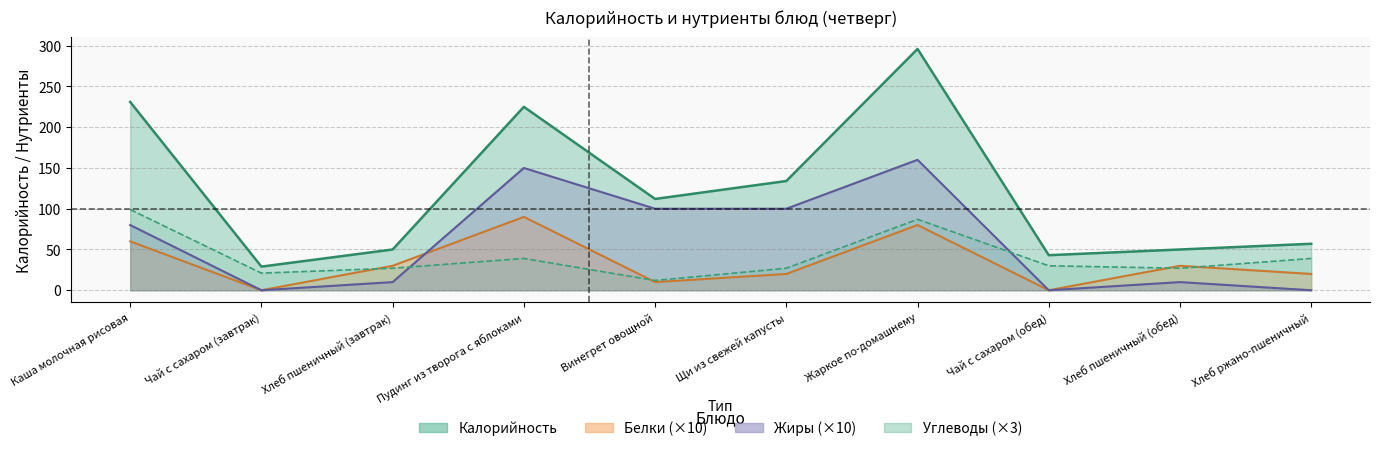

Which series has the largest total across all categories?

Калорийность